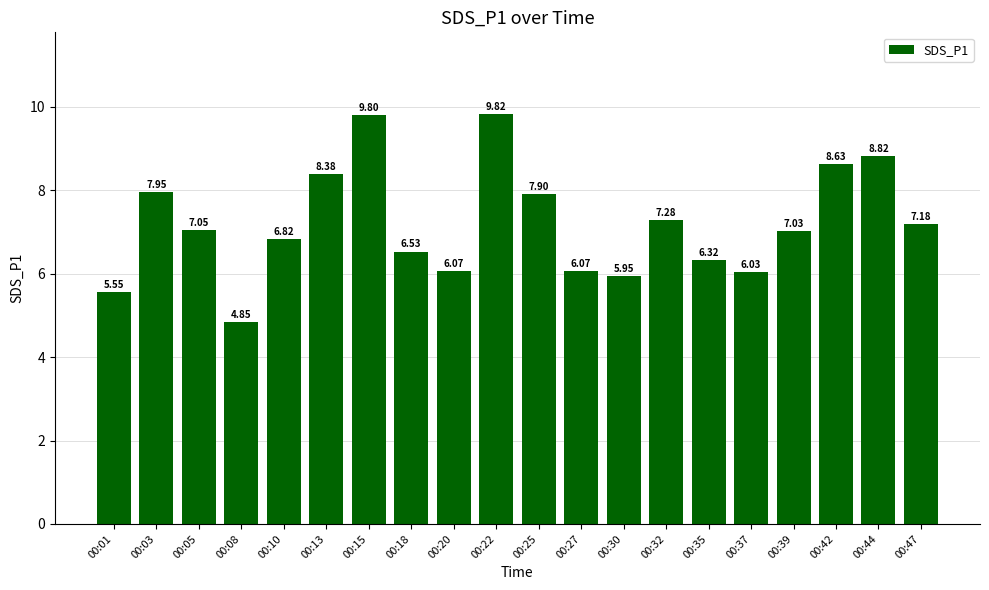

What is the sum of all values?

144.0